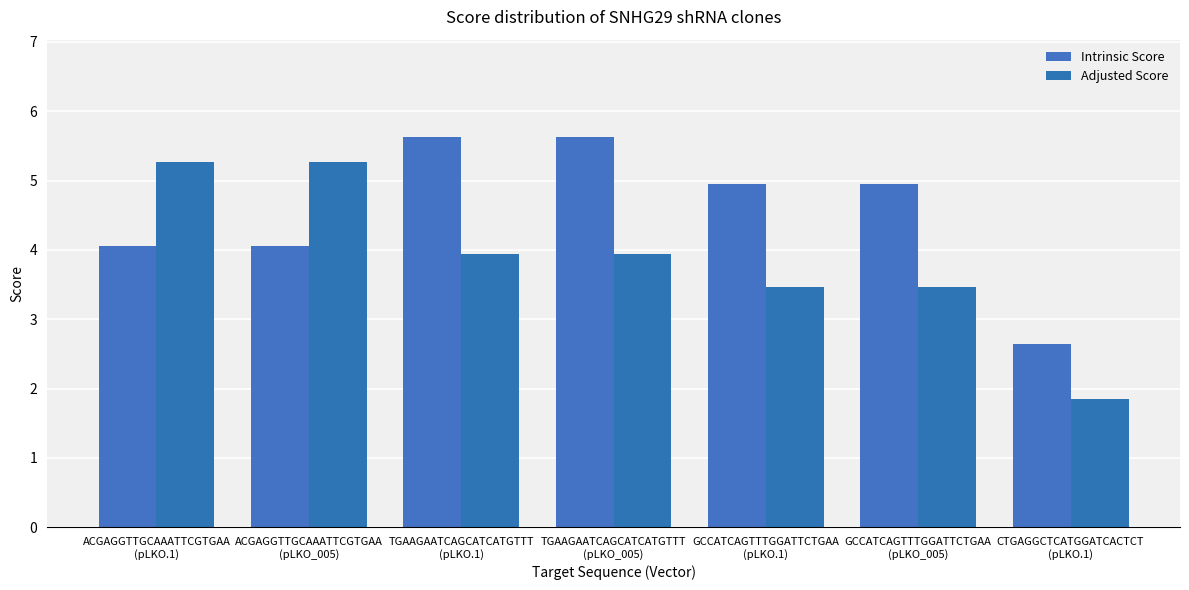

Which series has the largest total across all categories?

Intrinsic Score